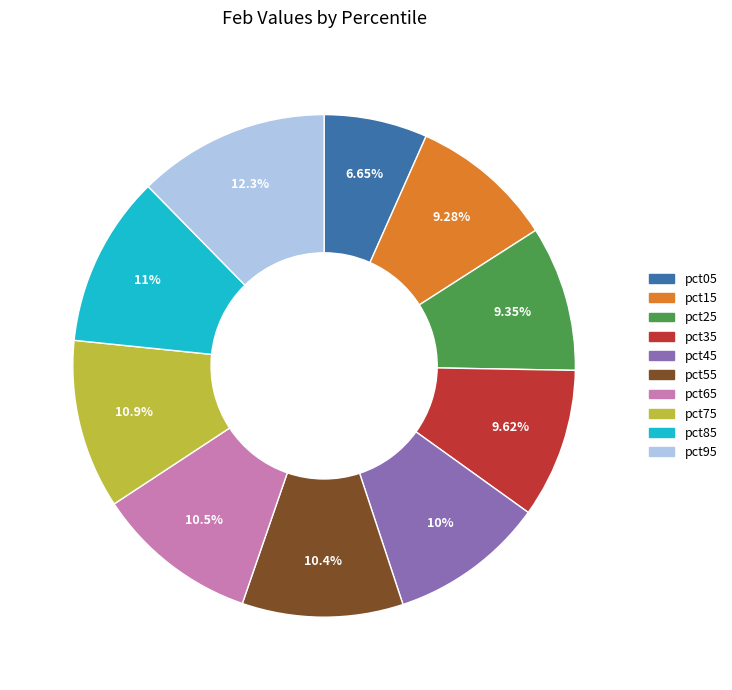

Approximately how many times larger is the value at pct35 compared to pct25?

1.0